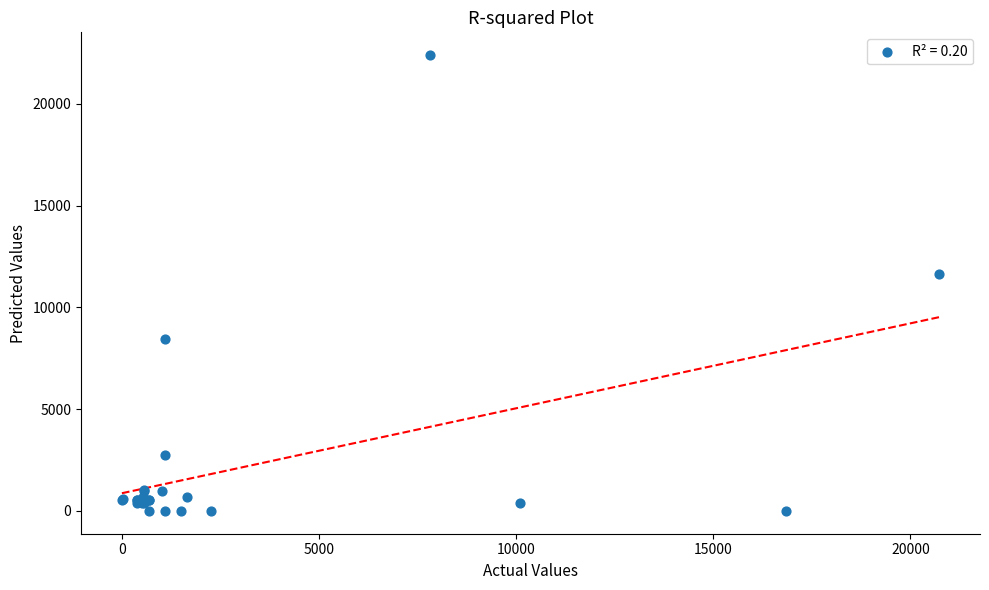

What Y value in the scatter plot is closest to 11193?

11629.1